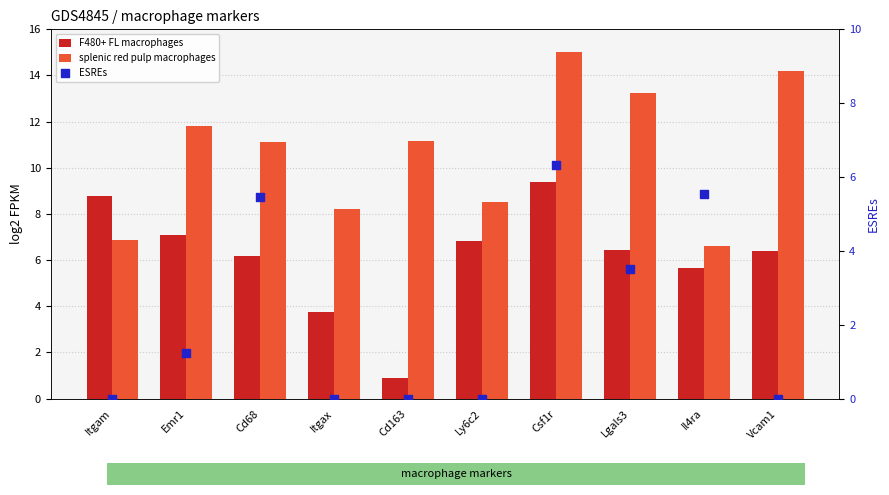

Is the value of ESREs at Csf1r greater than the value of splenic red pulp macrophages at Lgals3?

No